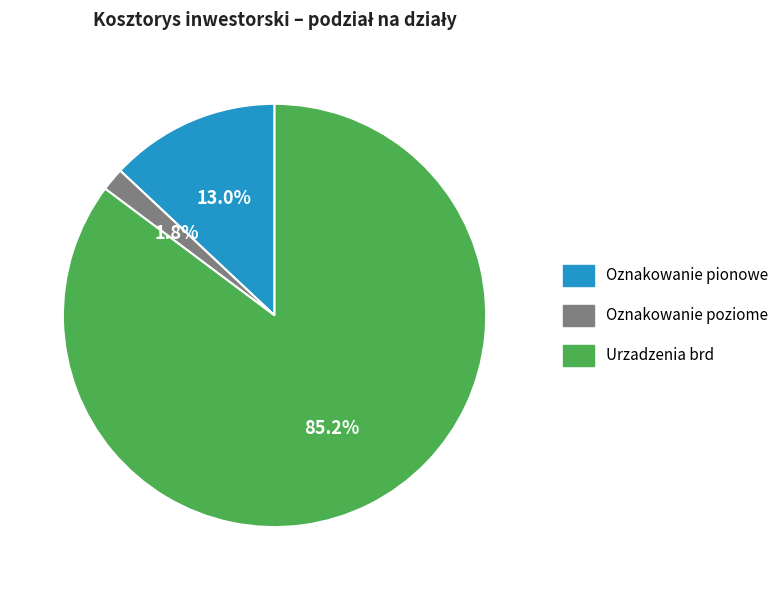

What is the smallest slice in the pie chart?

Oznakowanie poziome